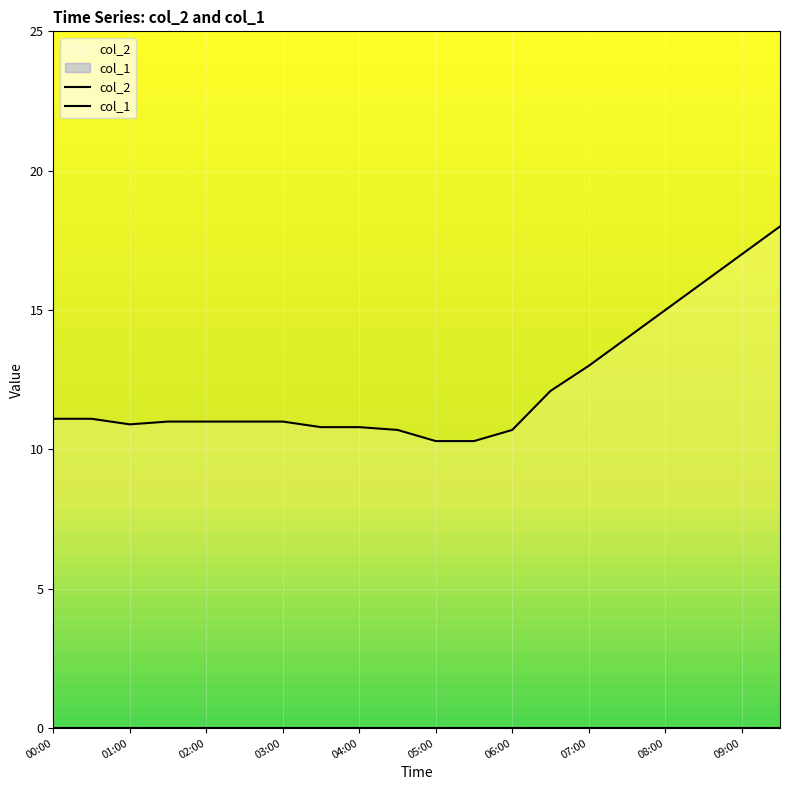

How many interior local valleys does the col_2 series have?

1